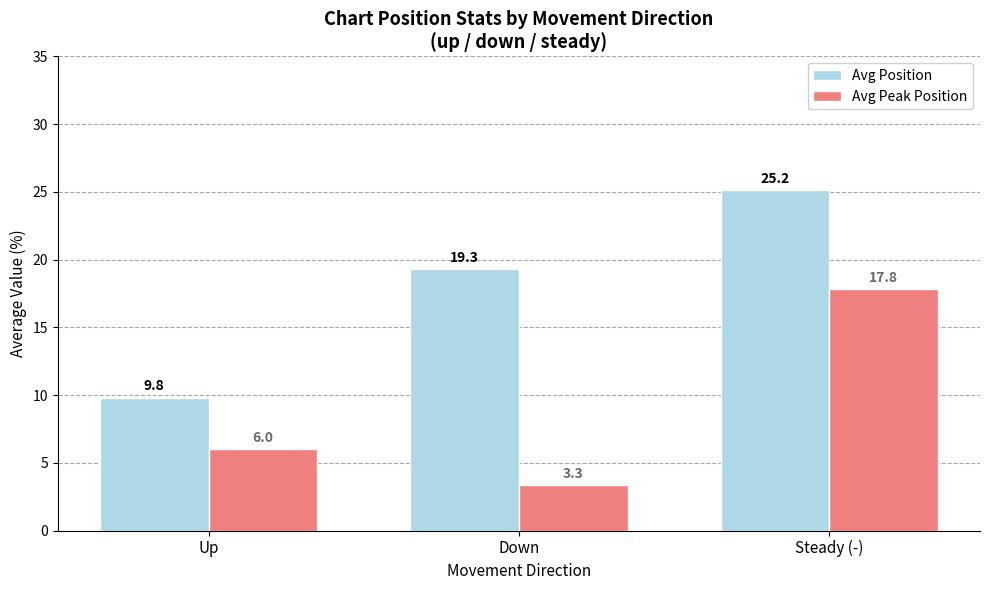

Reading left to right, what are all the values shown in this chart?

Avg Position: Up=9.8	Down=19.3	Steady (-)=25.2
Avg Peak Position: Up=6.0	Down=3.3	Steady (-)=17.8